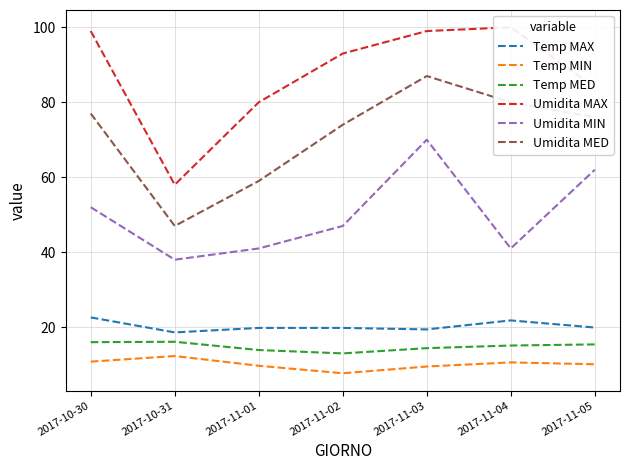

Reading left to right, list all the values displayed in this chart.

Temp MAX: 2017-10-30=22.6	2017-10-31=18.6	2017-11-01=19.8	2017-11-02=19.8	2017-11-03=19.4	2017-11-04=21.8	2017-11-05=19.9
Temp MIN: 2017-10-30=10.8	2017-10-31=12.3	2017-11-01=9.7	2017-11-02=7.7	2017-11-03=9.5	2017-11-04=10.6	2017-11-05=10.1
Temp MED: 2017-10-30=16.0	2017-10-31=16.1	2017-11-01=13.9	2017-11-02=13.0	2017-11-03=14.4	2017-11-04=15.1	2017-11-05=15.4
Umidita MAX: 2017-10-30=99.0	2017-10-31=58.0	2017-11-01=80.0	2017-11-02=93.0	2017-11-03=99.0	2017-11-04=100.0	2017-11-05=84.0
Umidita MIN: 2017-10-30=52.0	2017-10-31=38.0	2017-11-01=41.0	2017-11-02=47.0	2017-11-03=70.0	2017-11-04=41.0	2017-11-05=62.0
Umidita MED: 2017-10-30=77.0	2017-10-31=47.0	2017-11-01=59.0	2017-11-02=74.0	2017-11-03=87.0	2017-11-04=80.0	2017-11-05=76.0